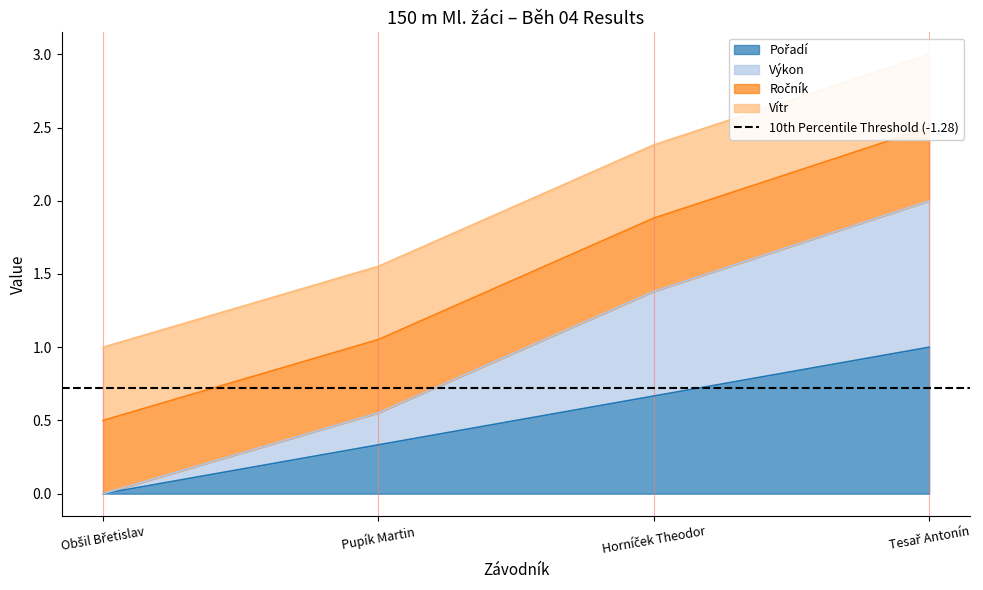

True or false: Pořadí has more than 2 points higher than both neighbors.

False